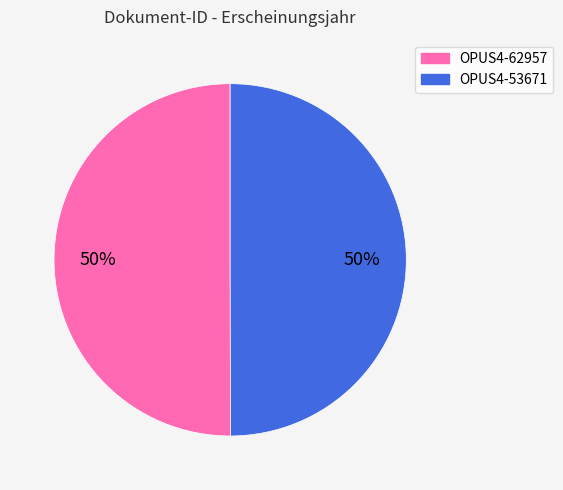

What percentage is the OPUS4-53671 slice, to the nearest percent?

50%